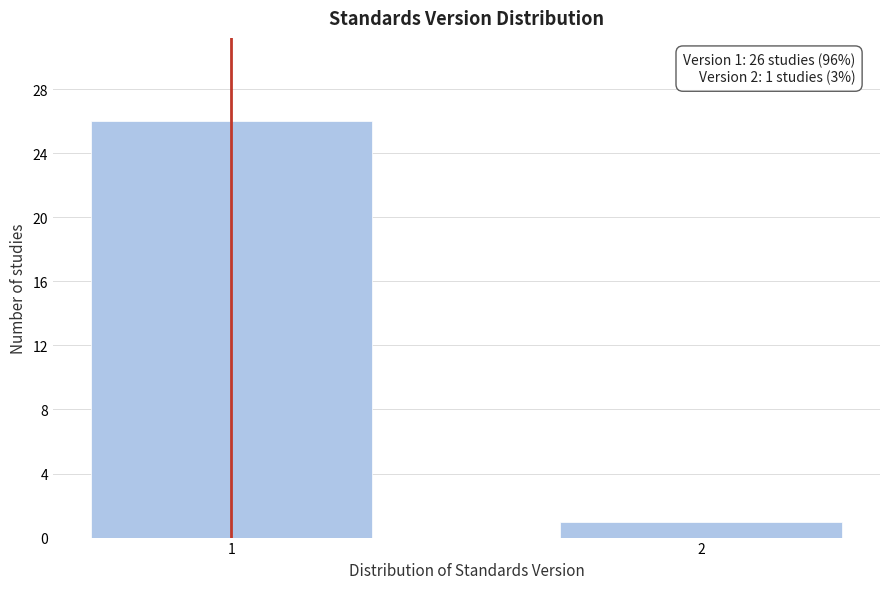

Reading left to right, extract all data points from this chart.

1=26	2=1